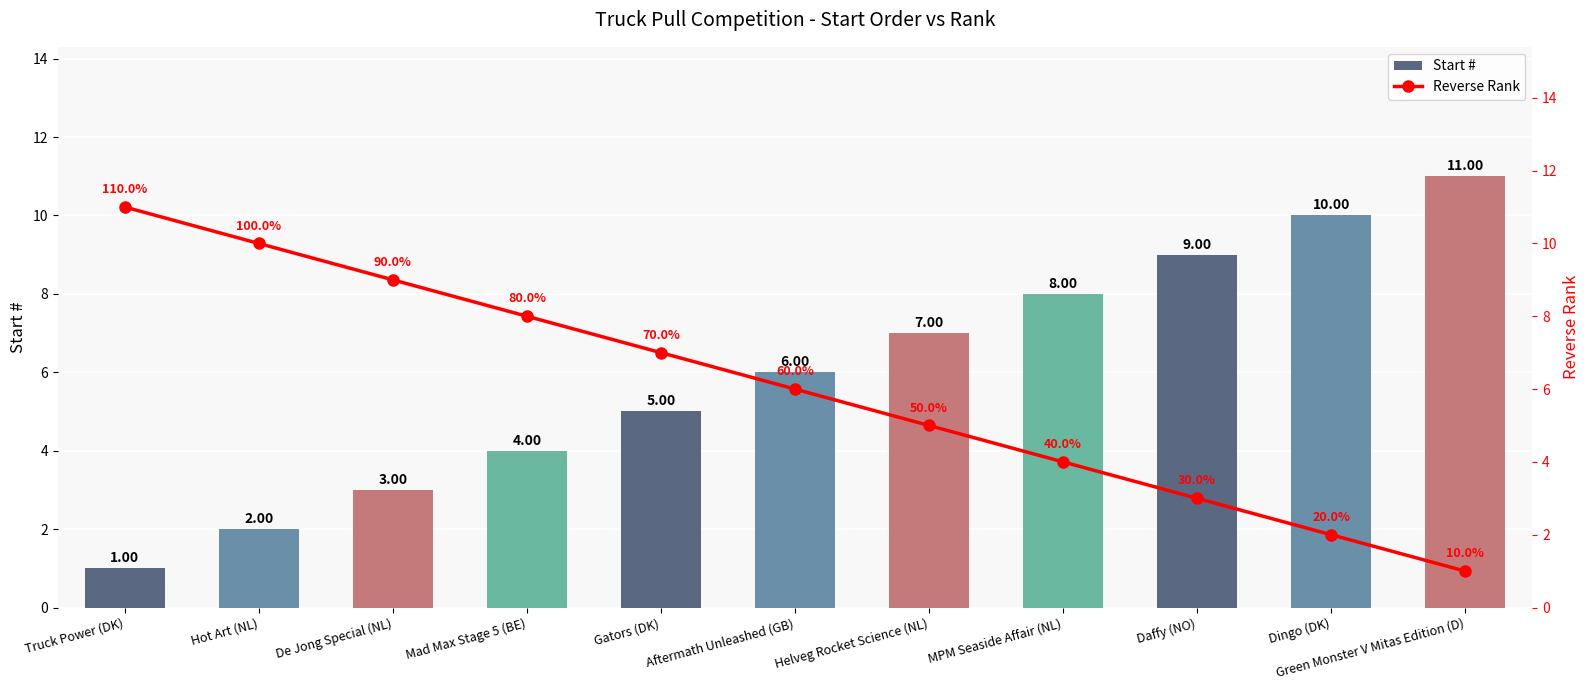

How many groups of bars are there?

11